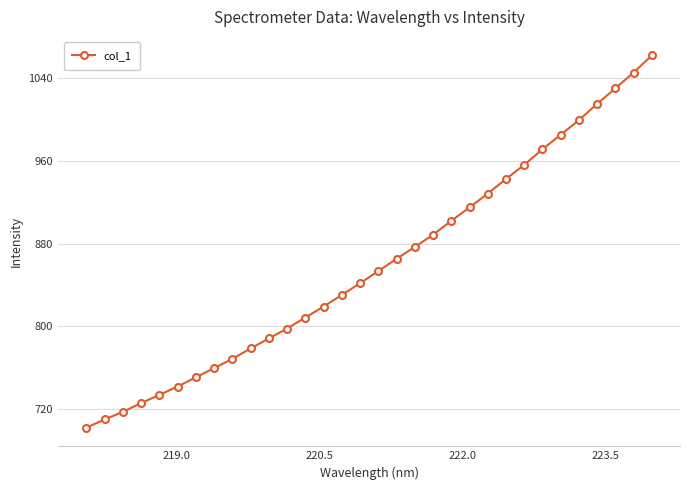

Count the number of values greater than 853.

16